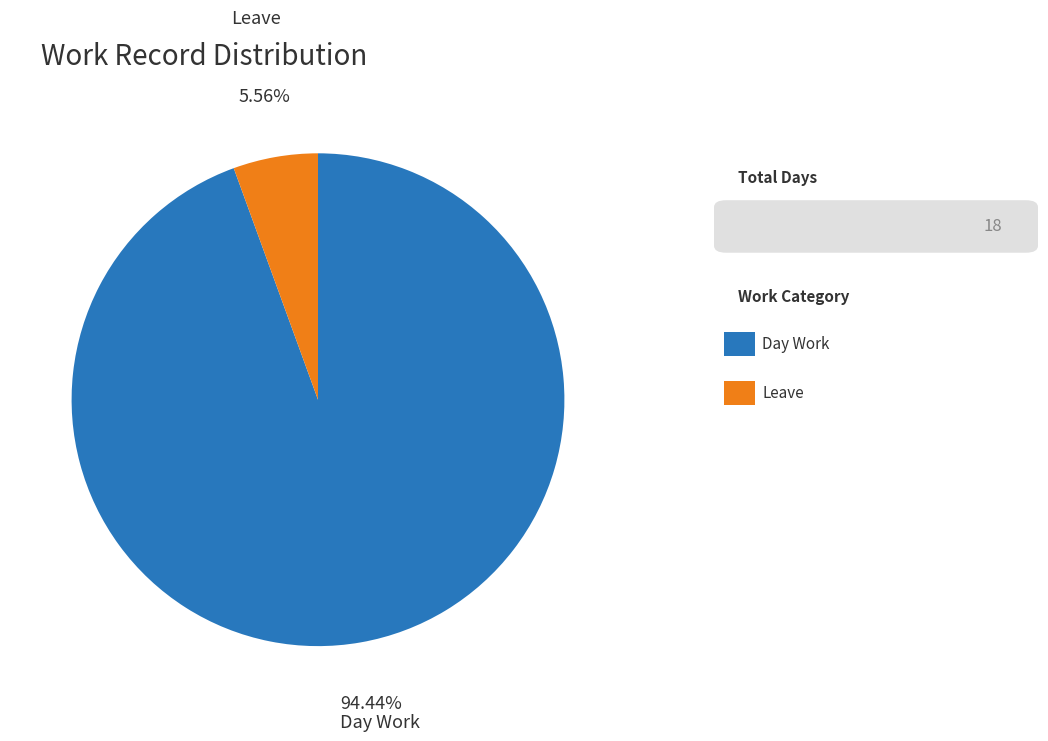

Is there a majority slice in this chart?

Yes